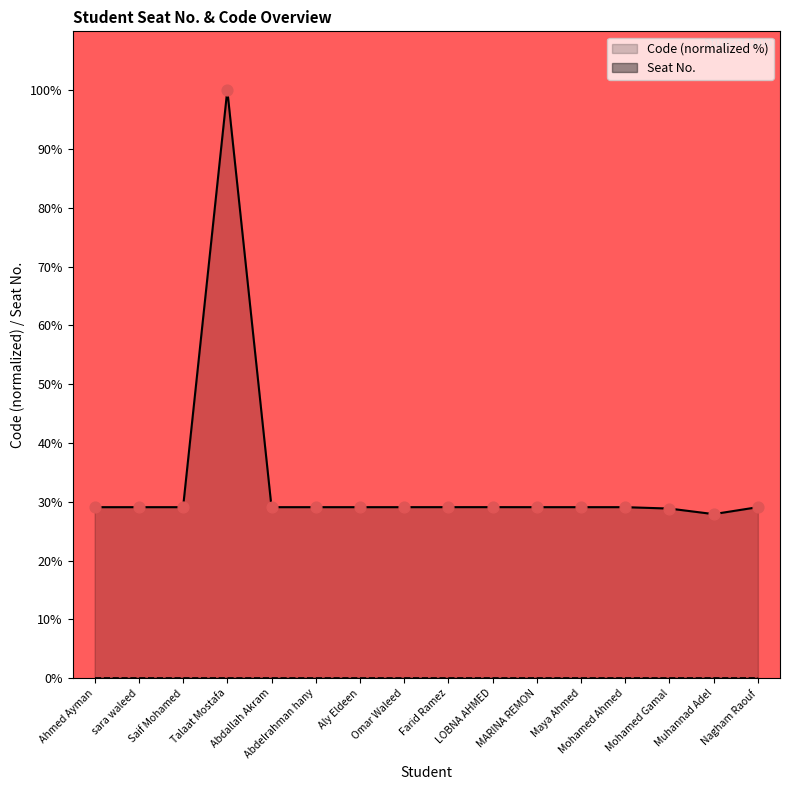

Which has a higher value, Abdallah Akram or Farid Ramez?

Farid Ramez